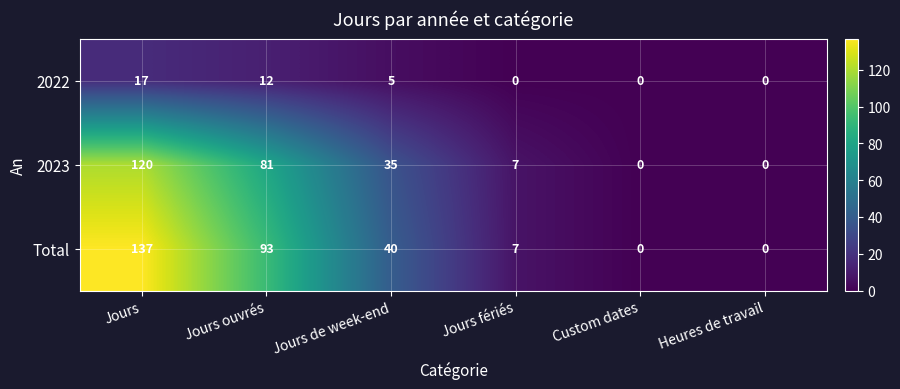

List the series in order of their peak value, highest first.

Total, 2023, 2022